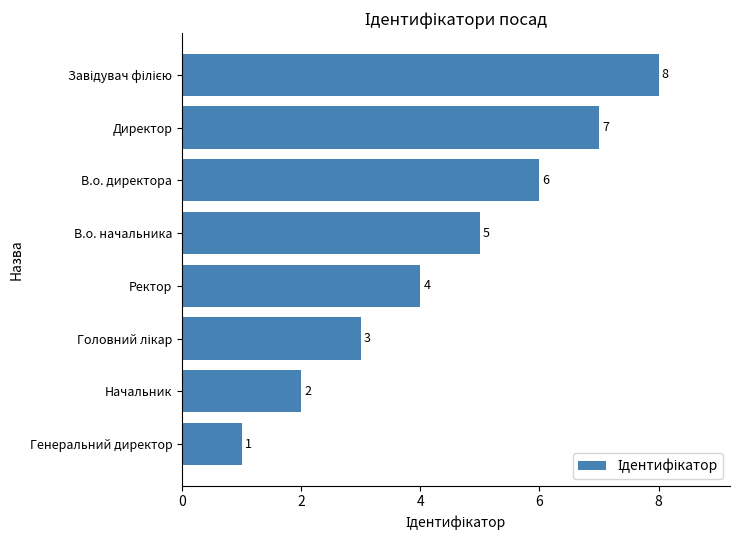

What is the difference between the maximum and minimum values?

7